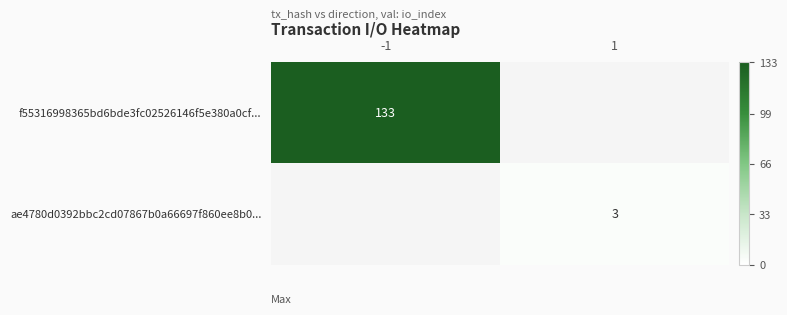

At which category does the chart reach its minimum across all series?

1